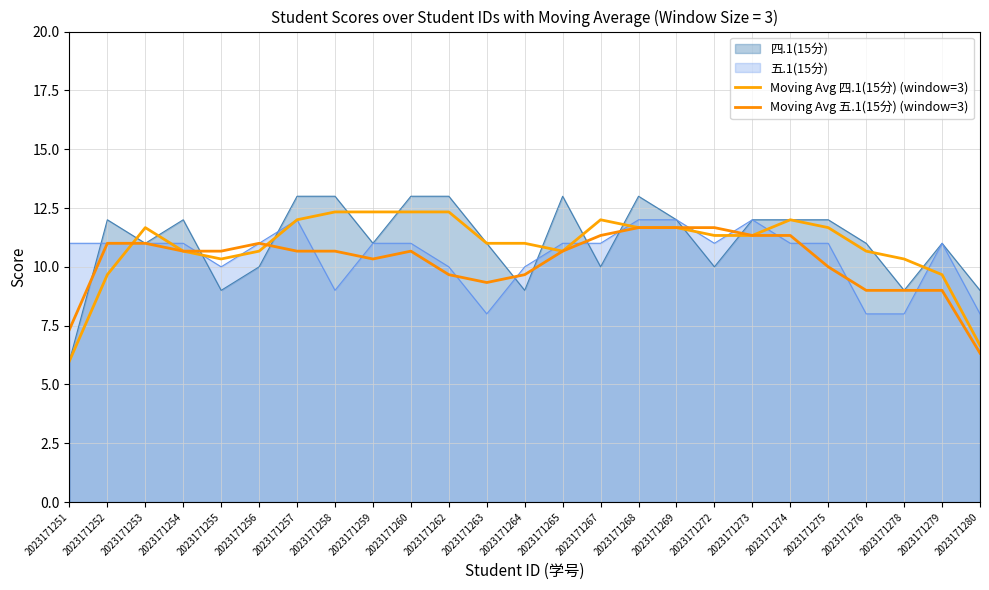

Between 2023171269 and 2023171254, which is larger?

2023171269